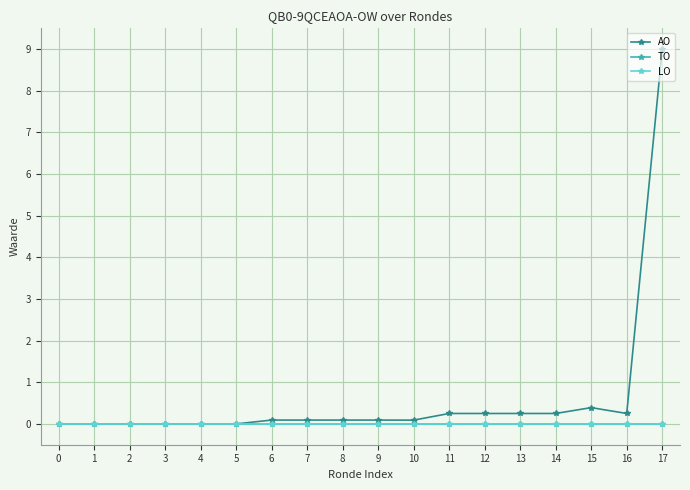

True or false: TO and AO intersect in this chart.

False